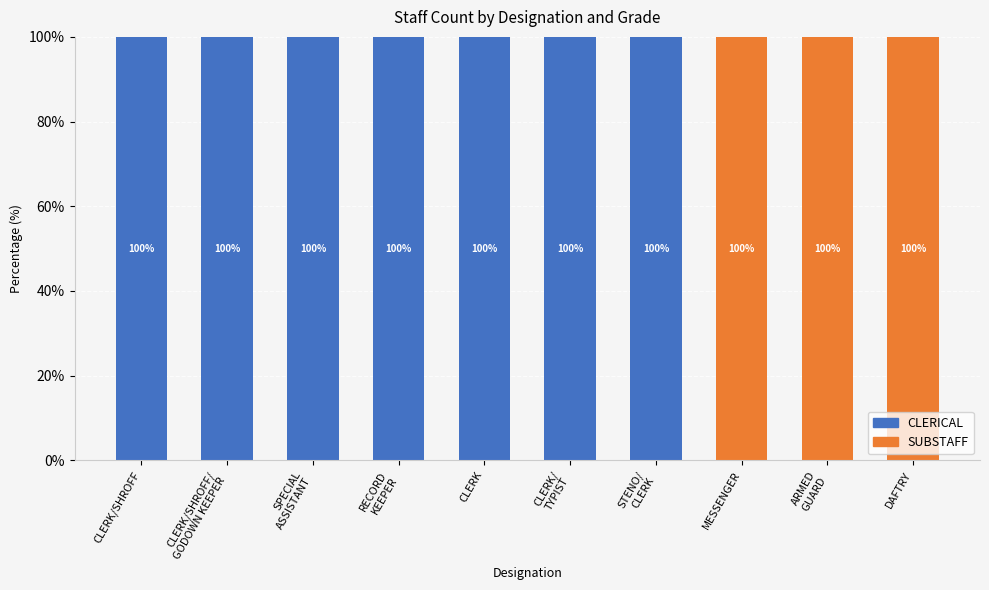

What is the sum of all CLERICAL values?

700